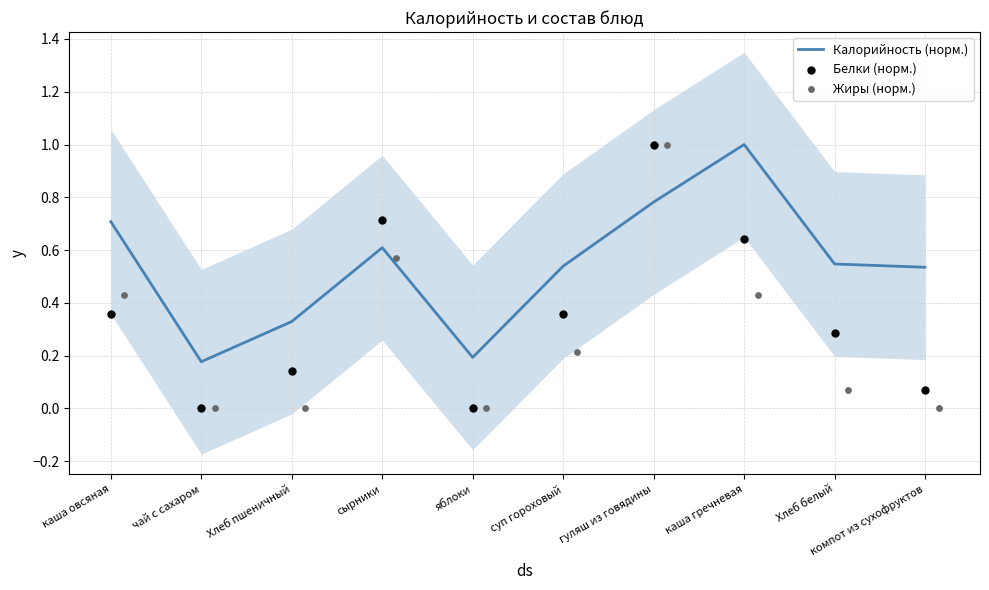

What are all the series names shown in the legend?

Калорийность (норм.), Белки (норм.), Жиры (норм.)